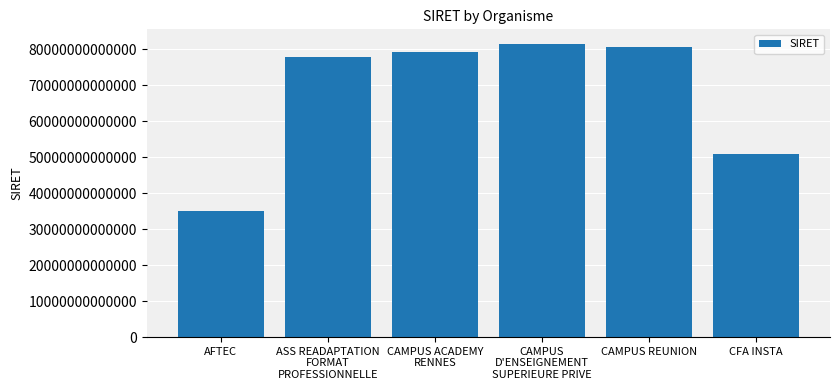

True or false: the data shows 79232237200022 at CAMPUS ACADEMY
RENNES.

True